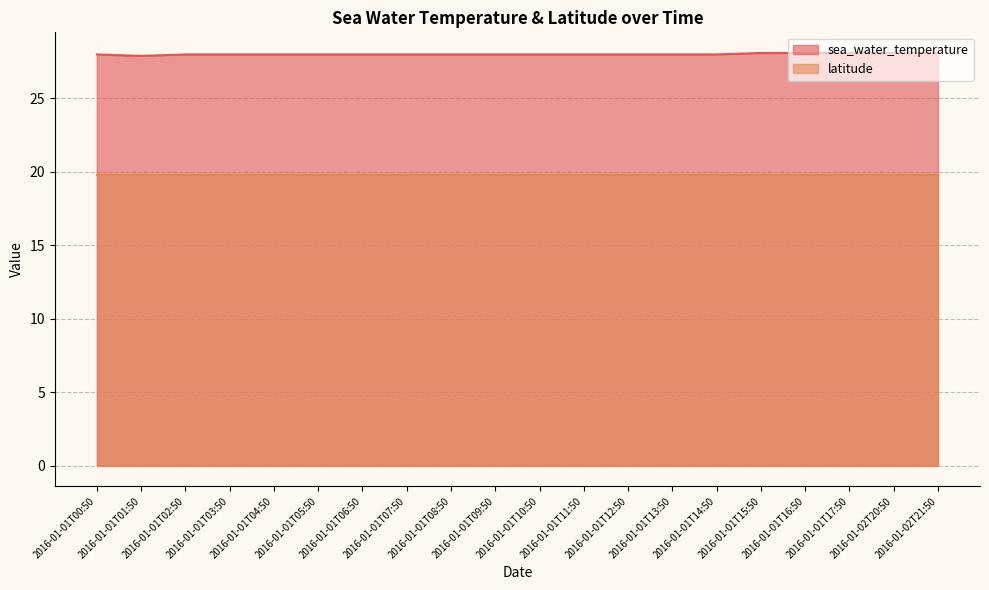

How many series are shown in this chart?

2